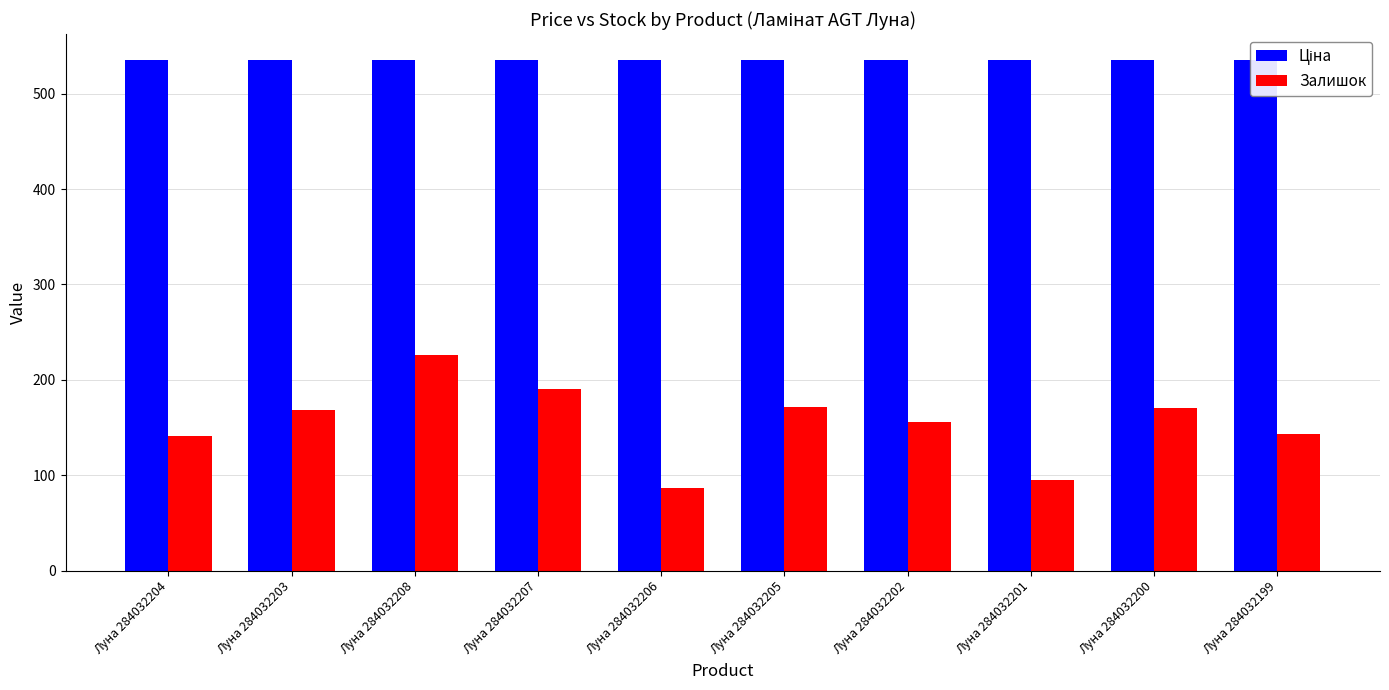

What is the highest value of the Залишок series?

226.5